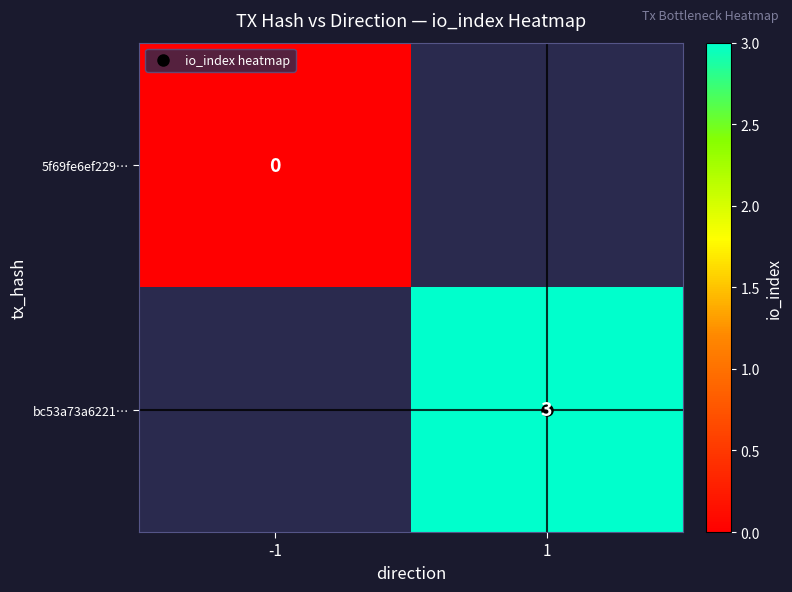

True or false: bc53a73a6221… has a value of 3.0 at 1.

True